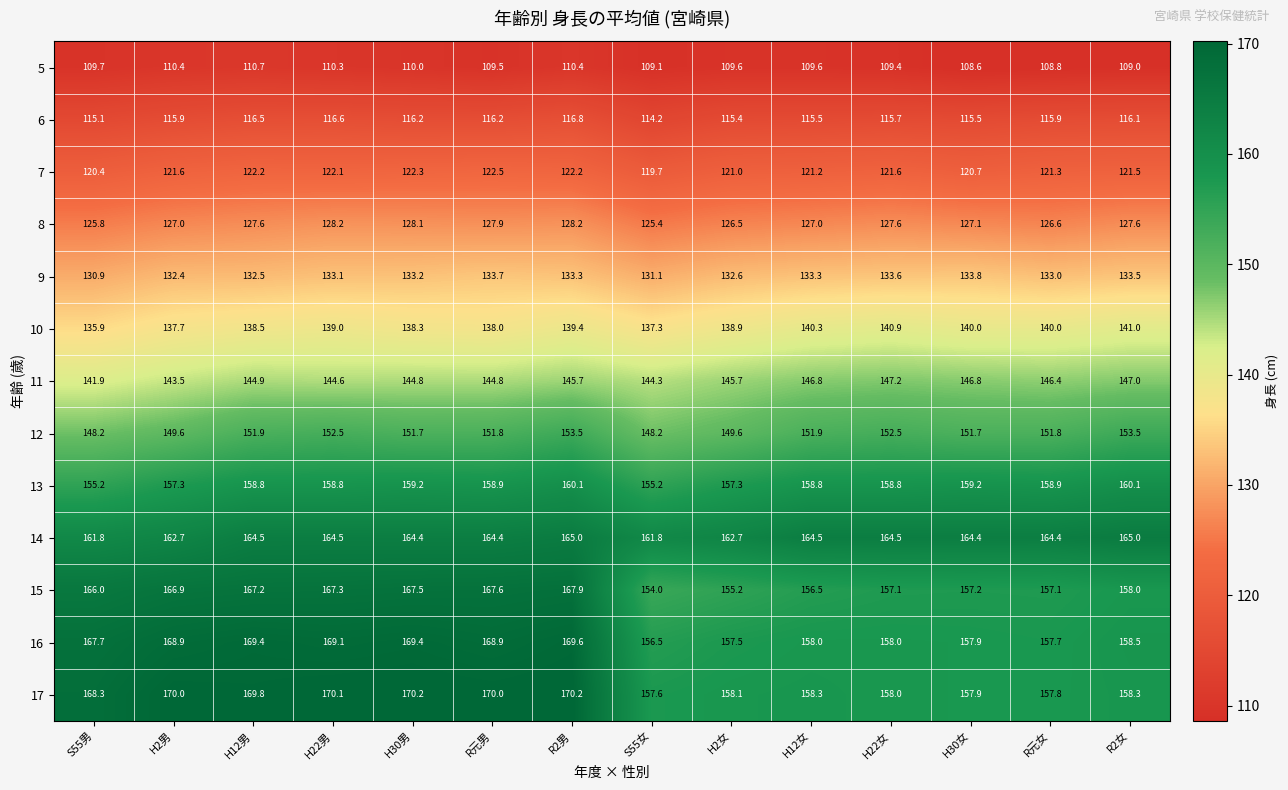

What value does the 11 series have at H12女?

146.8